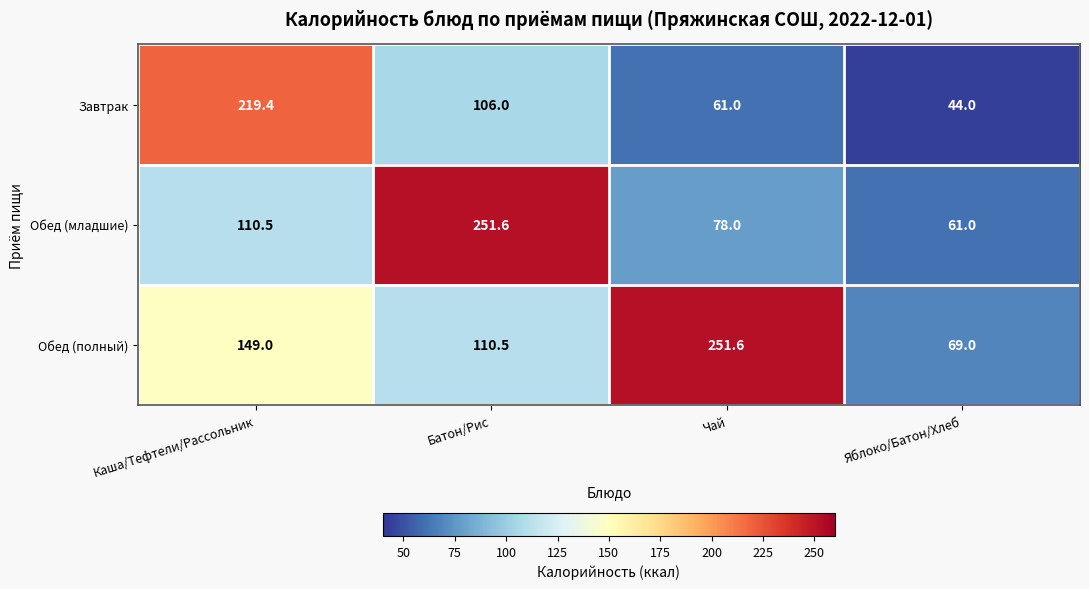

Reading right to left, transcribe all the data shown in this chart.

Завтрак: 44.0	61.0	106.0	219.4
Обед (младшие): 61.0	78.0	251.6	110.5
Обед (полный): 69.0	251.6	110.5	149.0